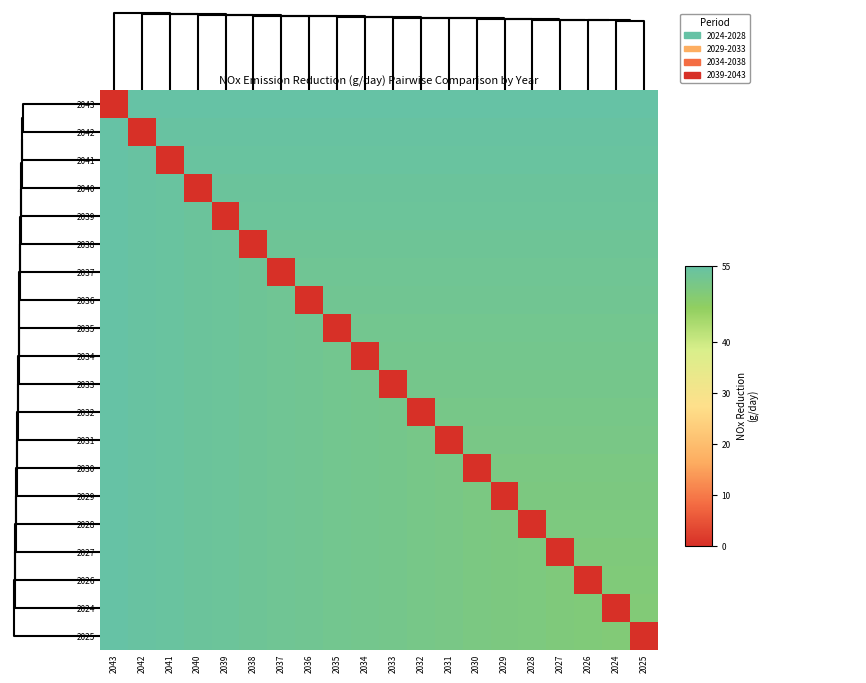

At how many categories does at least one series exceed 25?

20